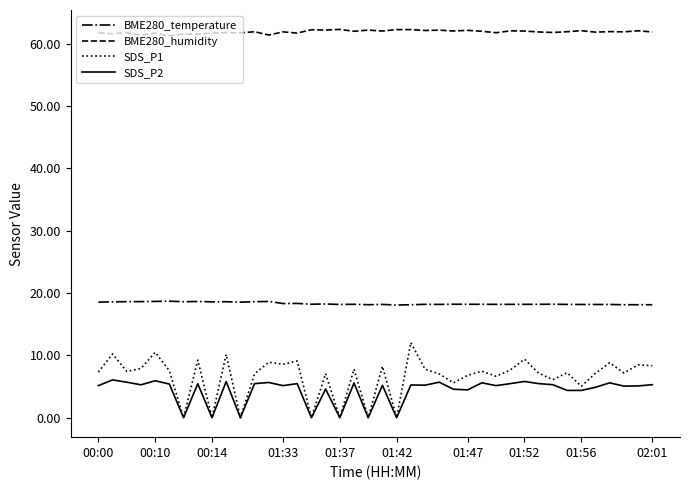

What is the maximum value for BME280_humidity?

62.3